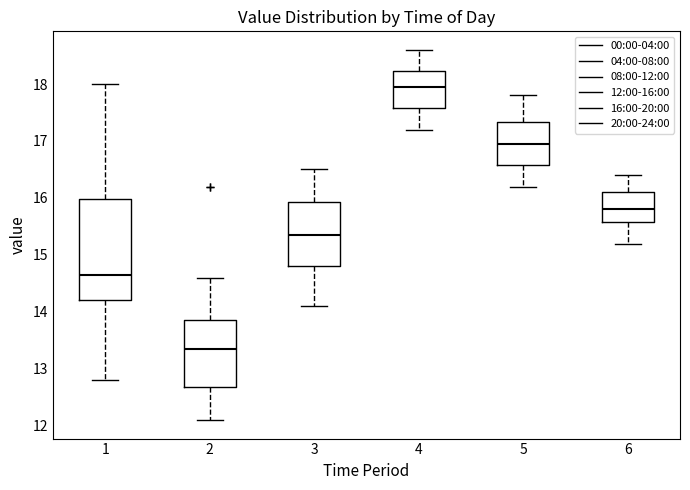

Reading left to right, read every box against the y-axis: the position of its median line, the range the box covers, and the ends of its whiskers. The values are not printed on the chart, so give them approximately, as read against the axis.

1: median 14.7, box 14.2 to 16.0, whiskers 12.8 to 18.0
2: median 13.4, box 12.7 to 13.9, whiskers 12.1 to 14.6
3: median 15.4, box 14.8 to 15.9, whiskers 14.1 to 16.5
4: median 18.0, box 17.6 to 18.2, whiskers 17.2 to 18.6
5: median 17.0, box 16.6 to 17.3, whiskers 16.2 to 17.8
6: median 15.8, box 15.6 to 16.1, whiskers 15.2 to 16.4